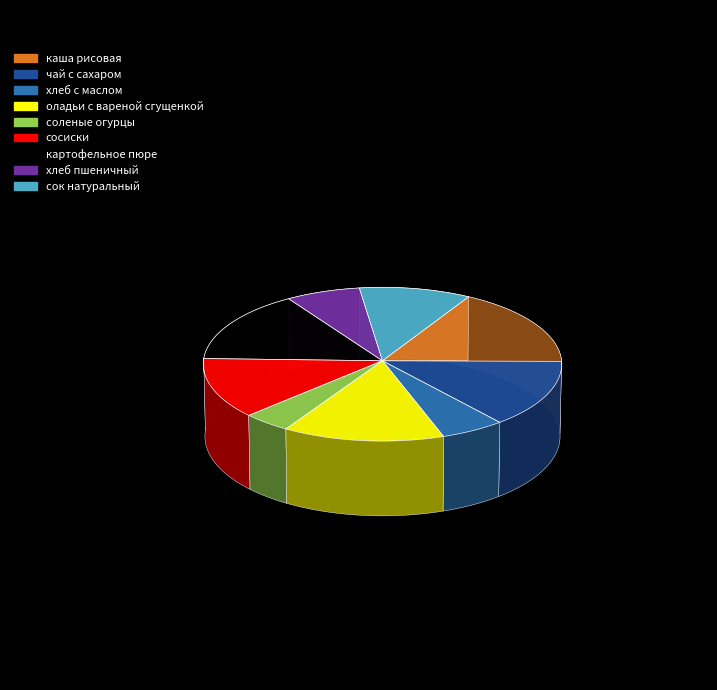

Rank the categories by value from highest to lowest.

каша рисовая, картофельное пюре, чай с сахаром, оладьи с вареной сгущенкой, сосиски, сок натуральный, хлеб пшеничный, хлеб с маслом, соленые огурцы